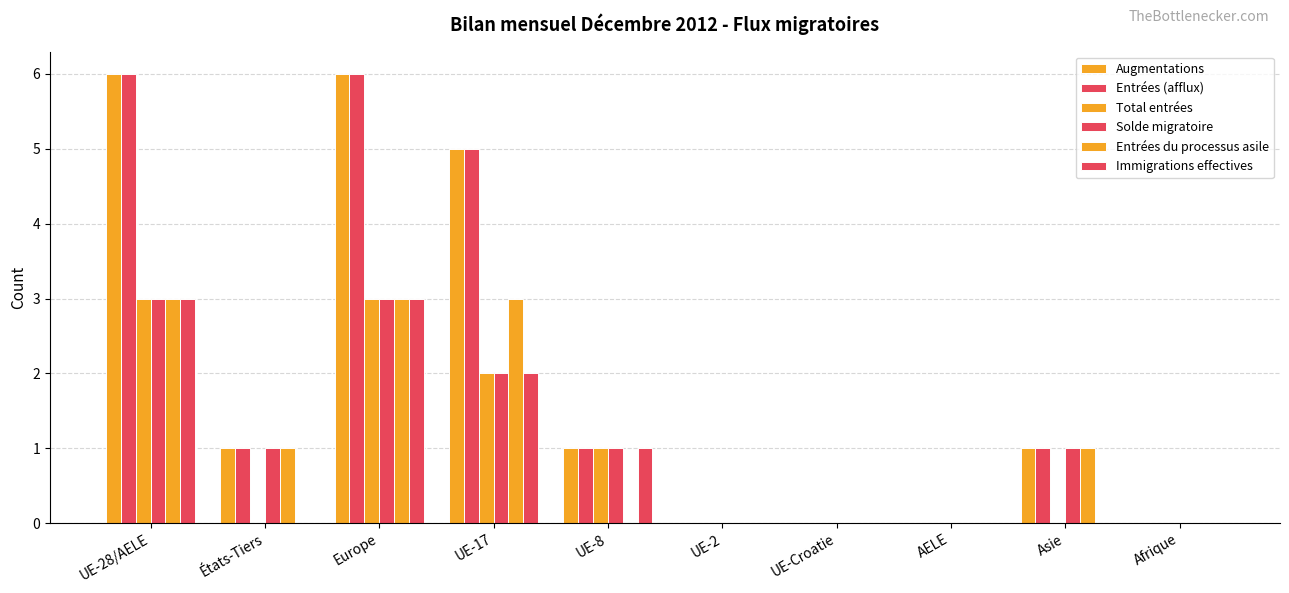

Where does the Augmentations series first go above 1?

UE-28/AELE